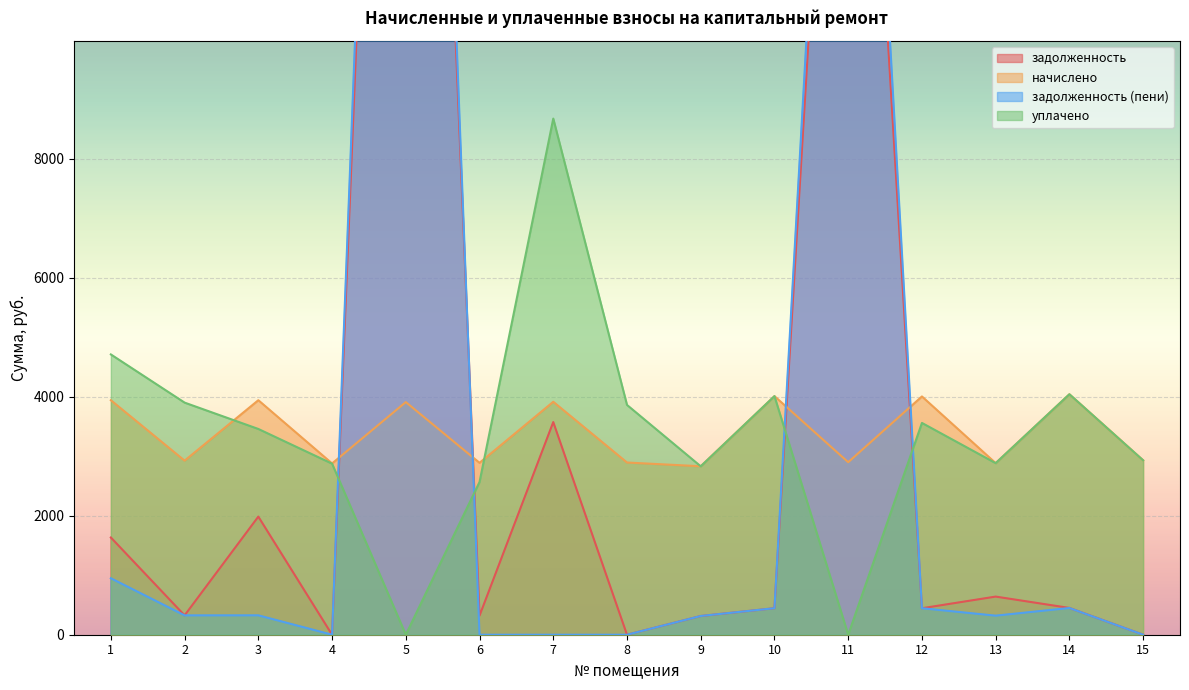

Rank the categories by начислено value from lowest to highest.

9, 4, 13, 6, 8, 11, 2, 15, 5, 7, 1, 3, 12, 10, 14